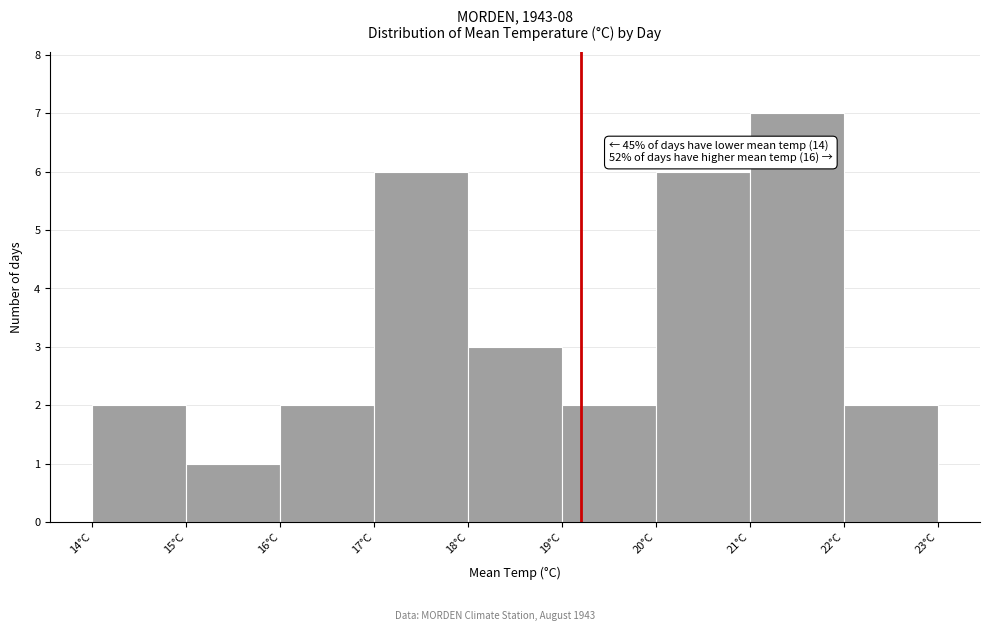

Over which range of the x-axis is the bar tallest?

21 to 22